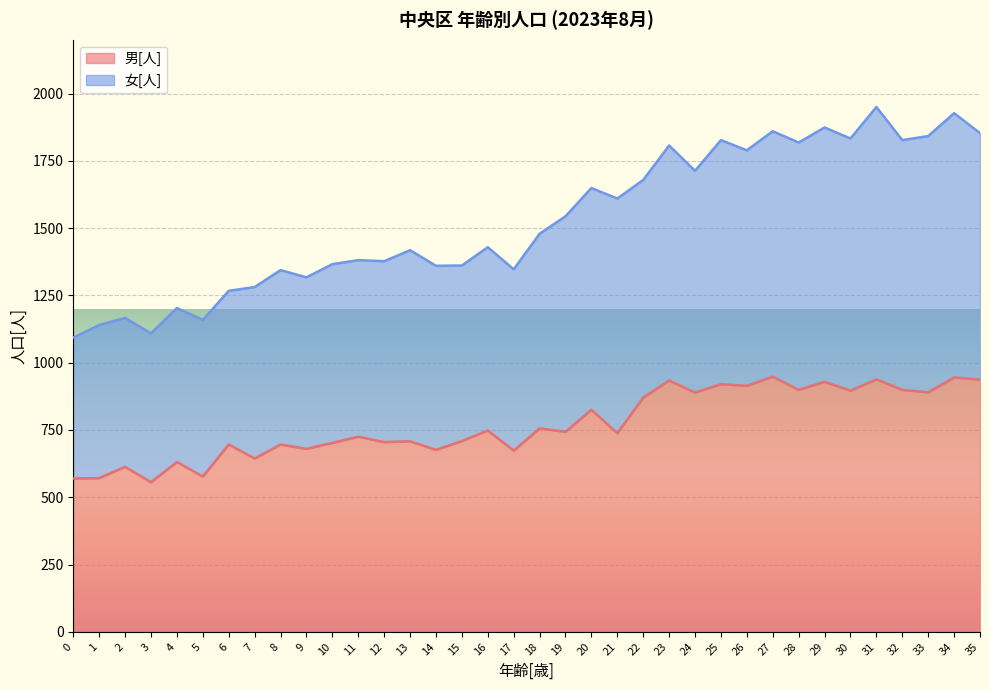

True or false: 男[人] and 女[人] intersect in this chart.

False